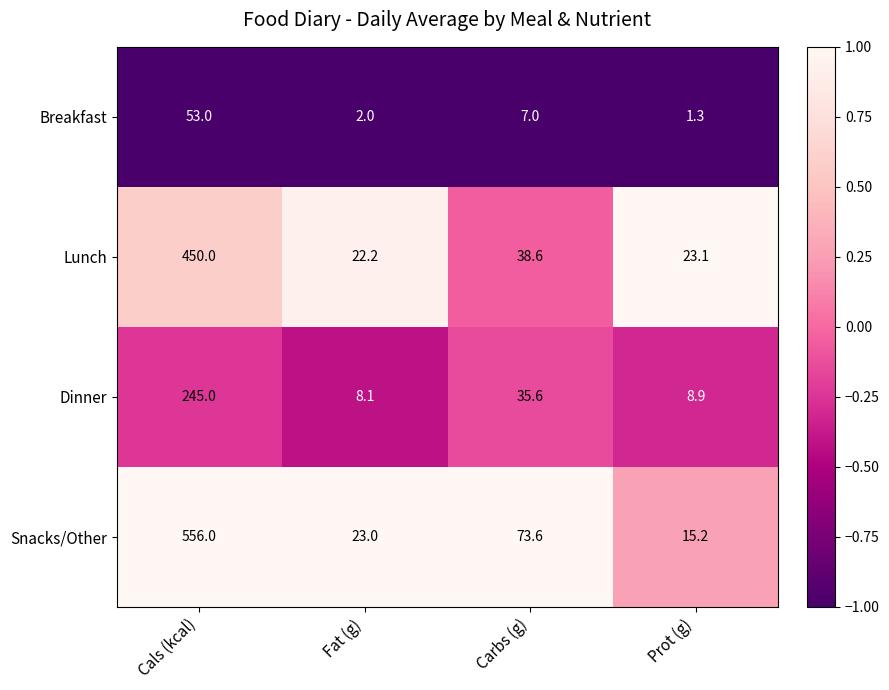

Reading right to left, what are all the values shown in this chart?

Breakfast: Prot (g)=1.3	Carbs (g)=7.0	Fat (g)=2.0	Cals (kcal)=53.0
Lunch: Prot (g)=23.1	Carbs (g)=38.6	Fat (g)=22.2	Cals (kcal)=450.0
Dinner: Prot (g)=8.9	Carbs (g)=35.6	Fat (g)=8.1	Cals (kcal)=245.0
Snacks/Other: Prot (g)=15.2	Carbs (g)=73.6	Fat (g)=23.0	Cals (kcal)=556.0